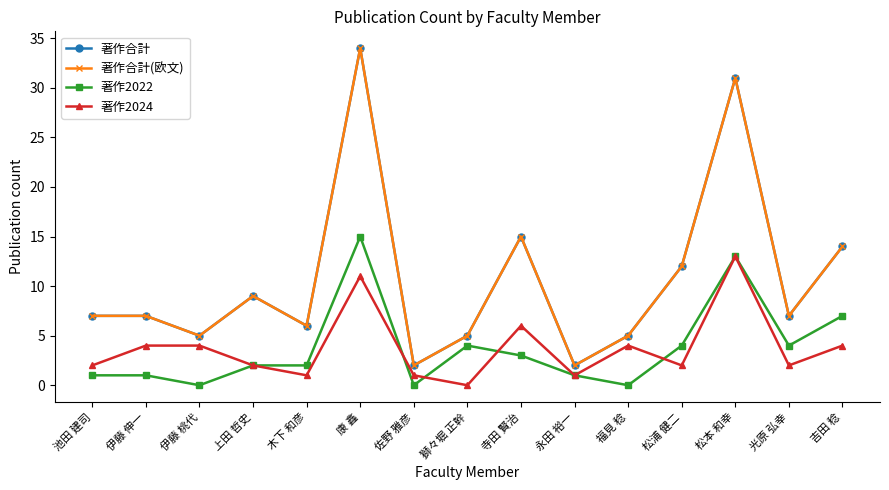

Is this an area chart (filled region under the line)?

No